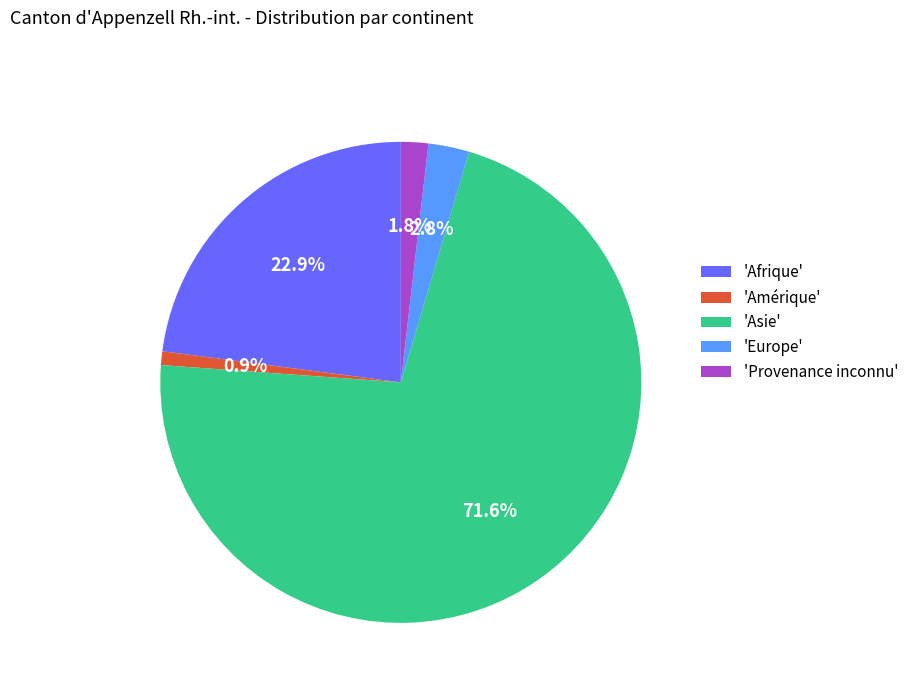

Is there any slice that represents more than half of the pie?

Yes